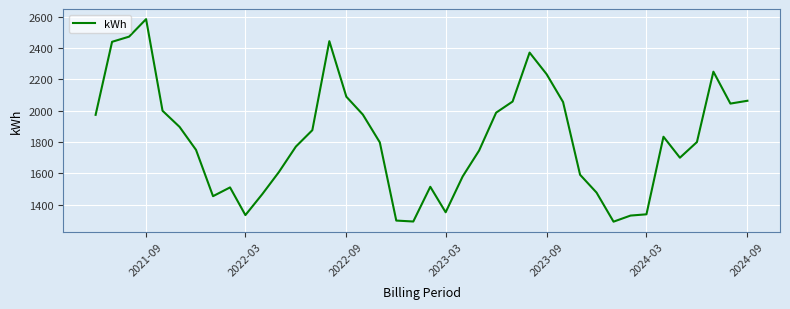

What is the maximum value shown in the chart?

2586